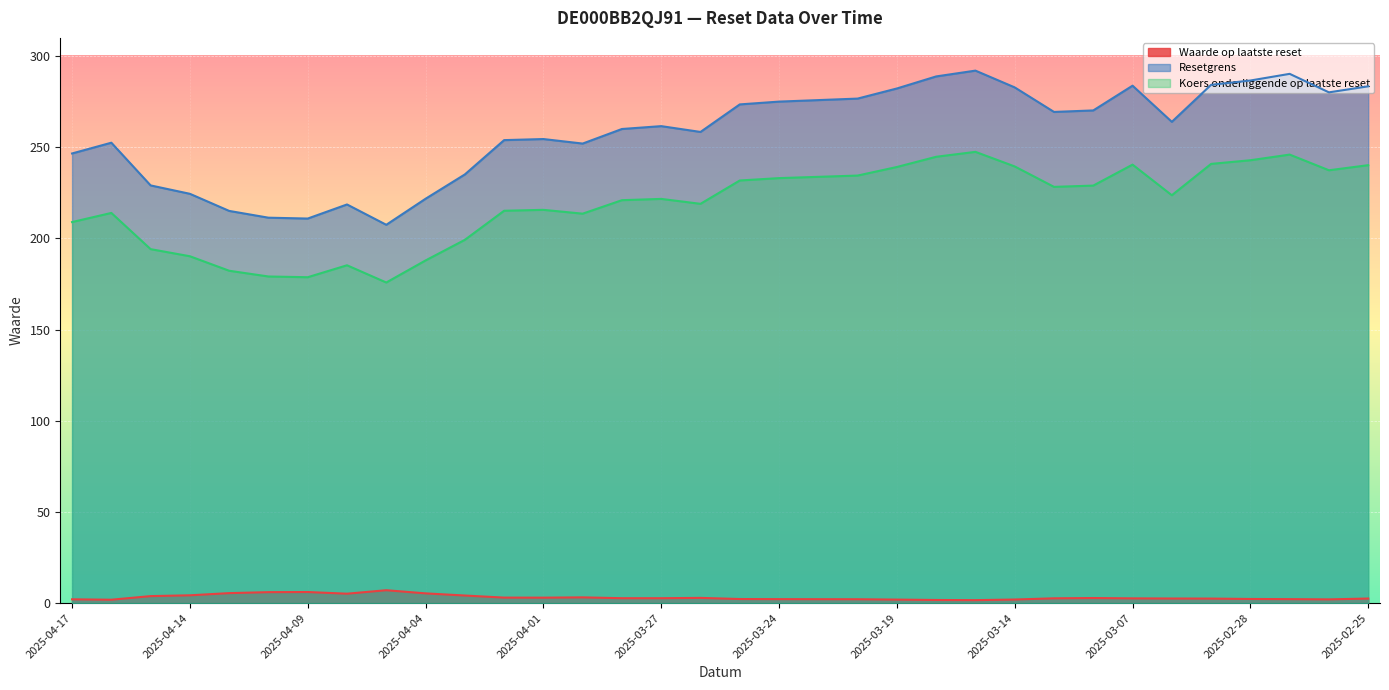

What is the total value across all series at 2025-04-04?

415.1